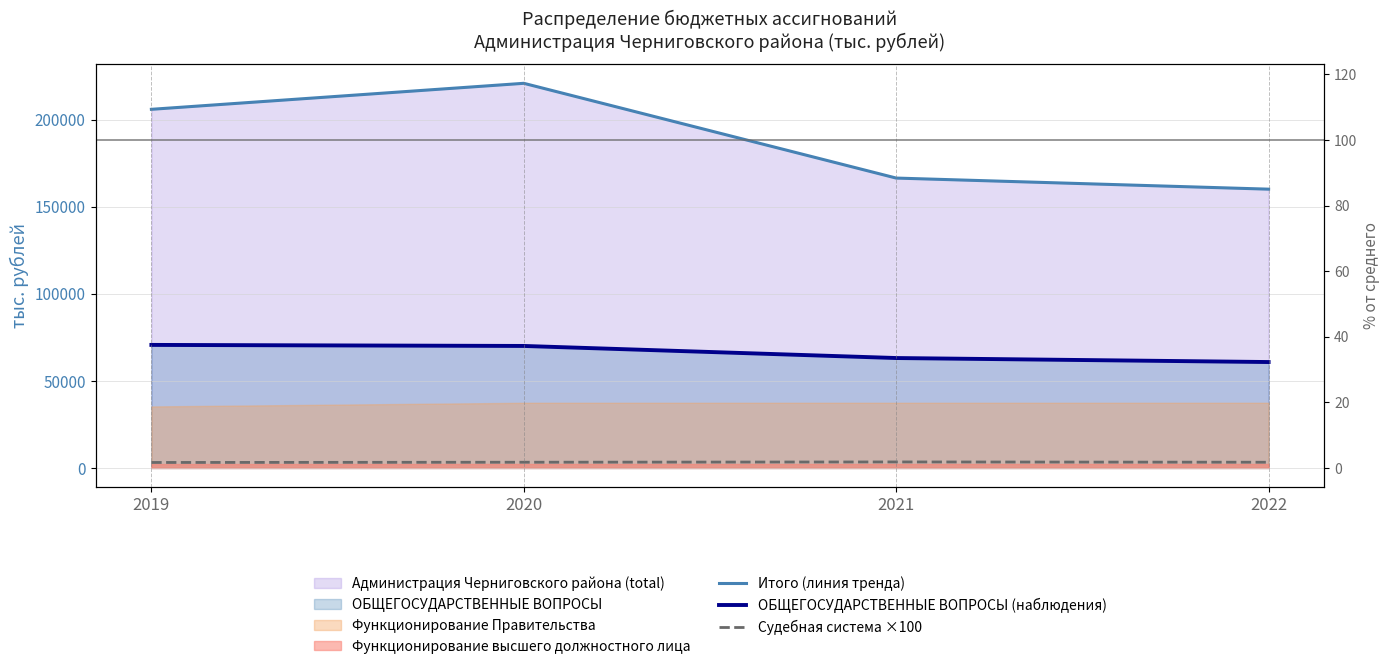

Is it true that Судебная система ×100 equals 3286.9 at 2020?

True